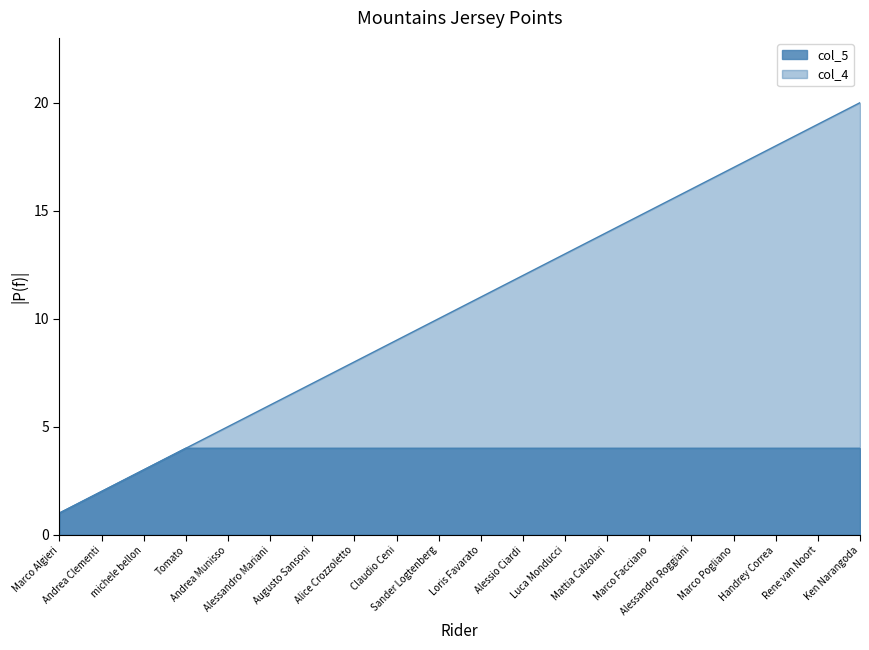

What is the average value of the col_5 series?

4